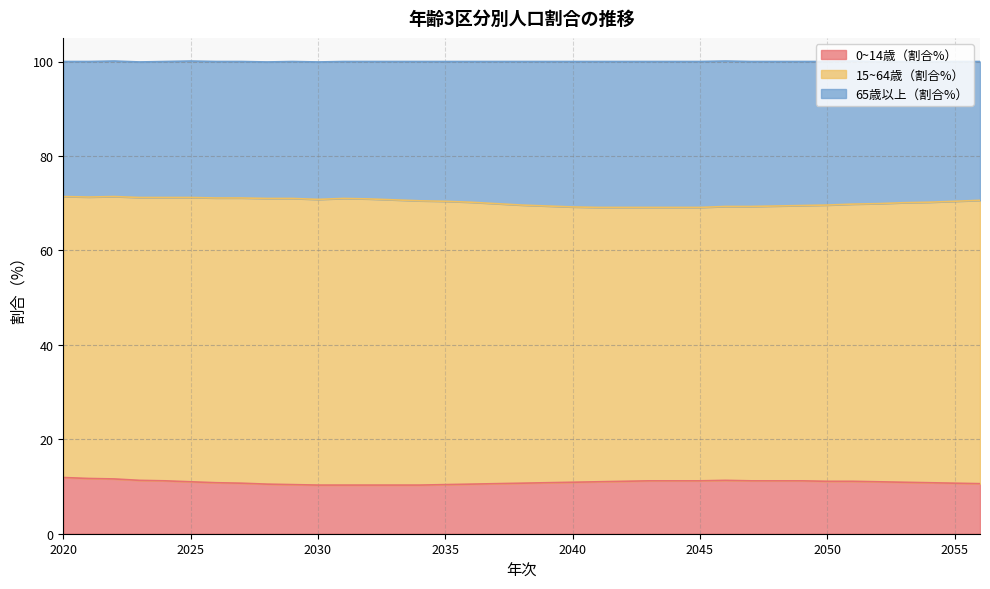

What is the maximum value shown in the chart?

71.4